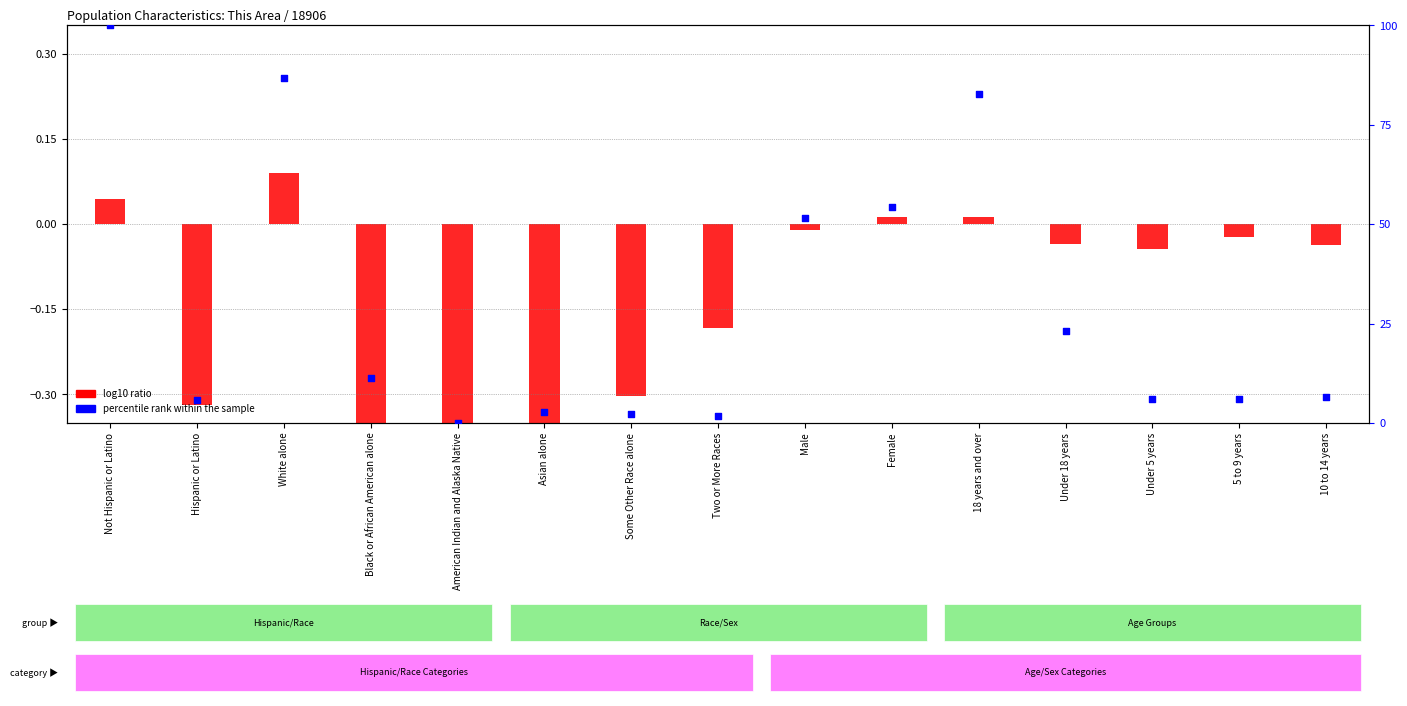

Which series has the widest spread of Y values?

percentile rank within the sample